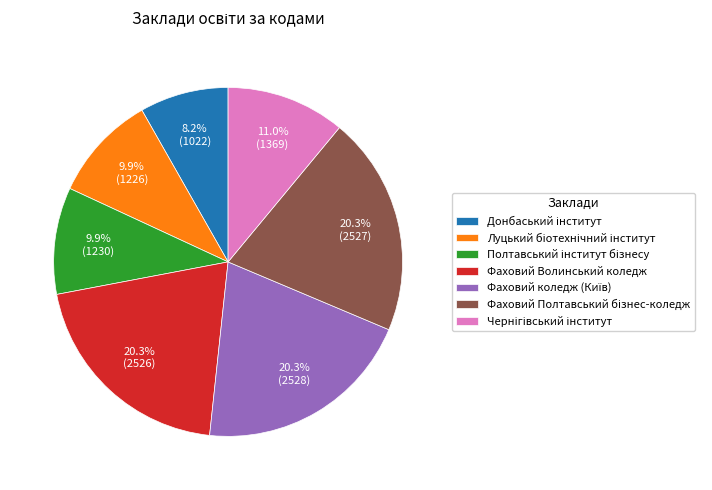

Is there a majority slice in this chart?

No